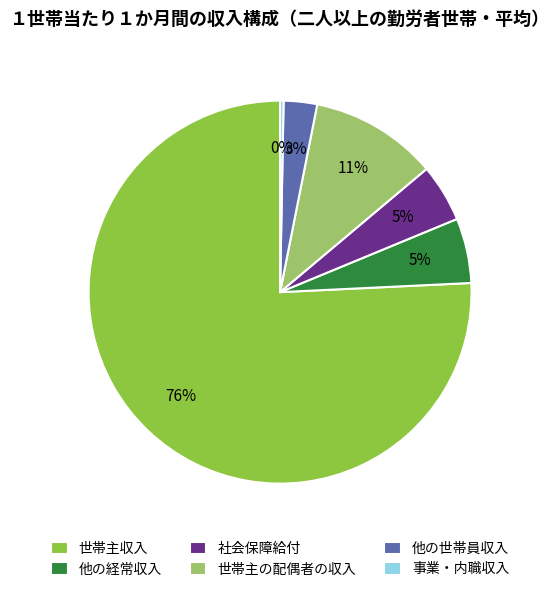

The 他の経常収入 slice represents 5% of the pie. True or false?

True